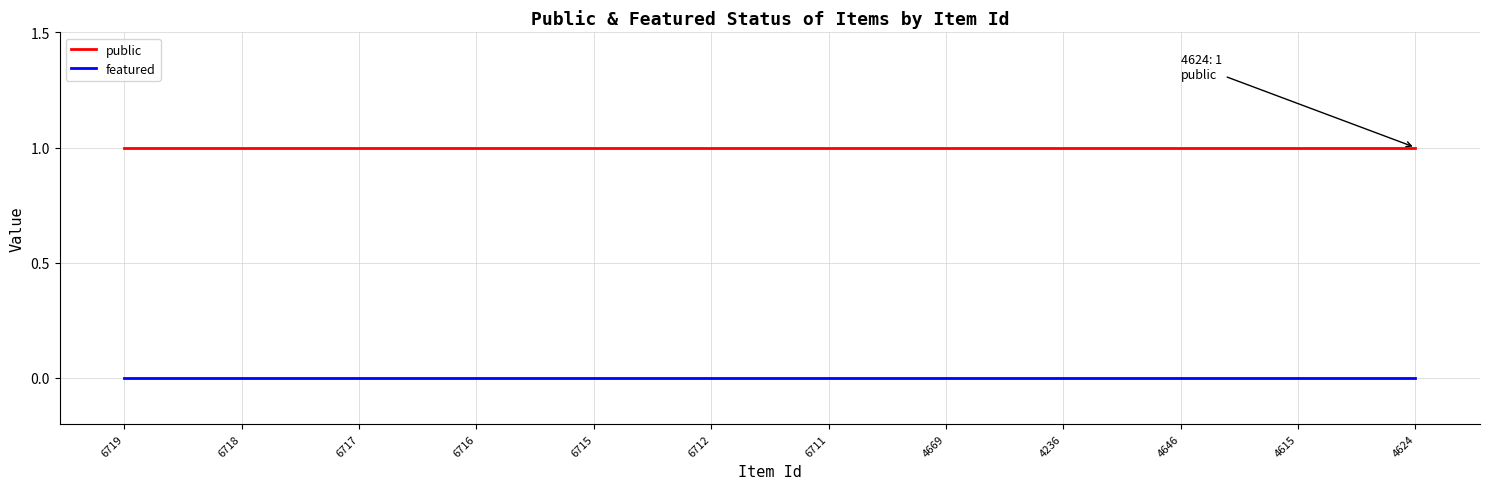

Reading right to left, transcribe all the data shown in this chart.

public: 1	1	1	1	1	1	1	1	1	1	1	1
featured: 0	0	0	0	0	0	0	0	0	0	0	0